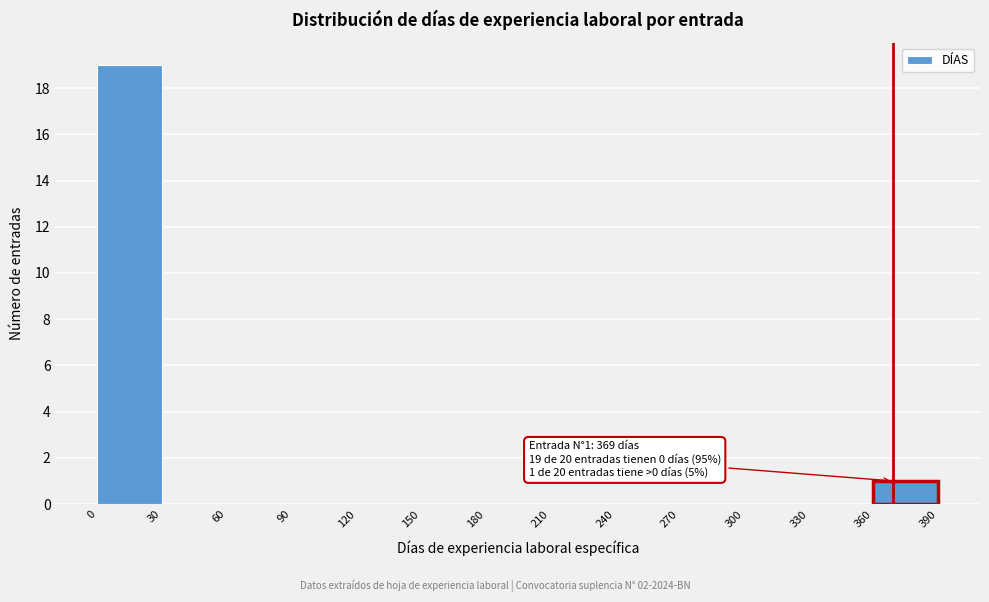

Over which range of the x-axis is the bar tallest?

0 to 30